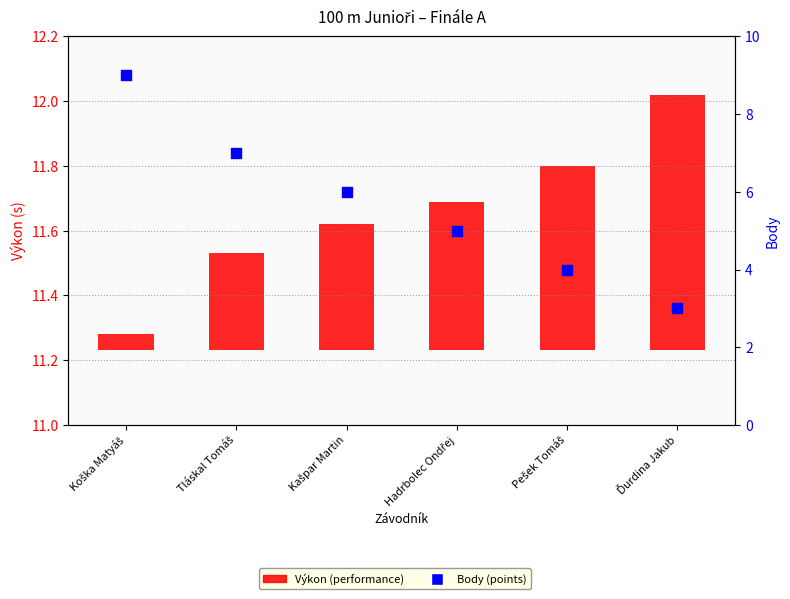

At which category is the sum across all series the highest?

Koška Matyáš